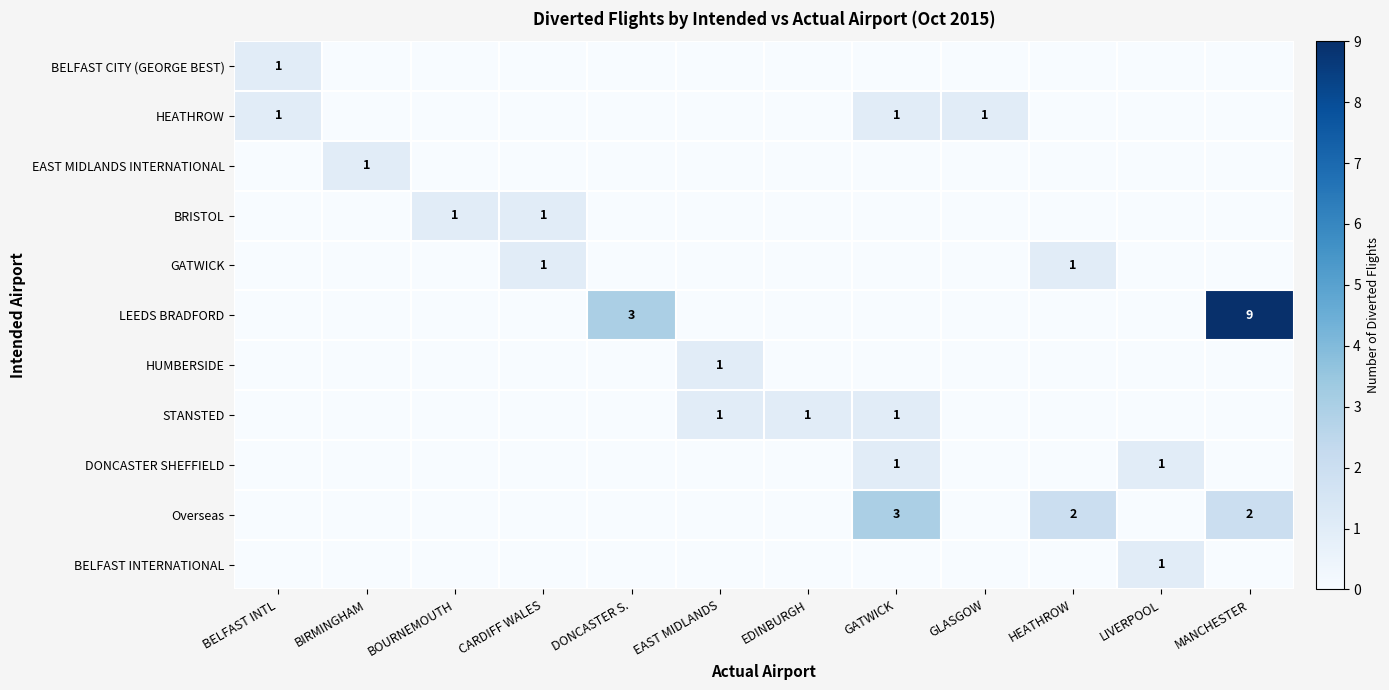

What is the difference between the maximum and minimum values in the STANSTED series?

1